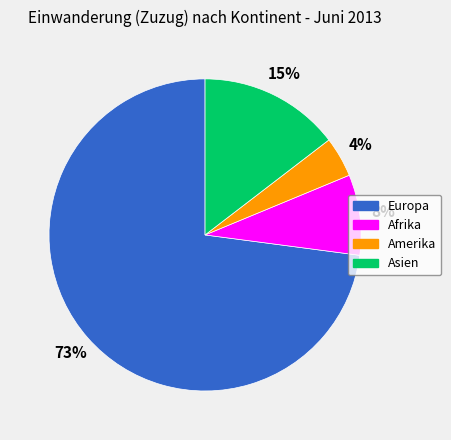

To the nearest percent, what is the average slice percentage?

25%